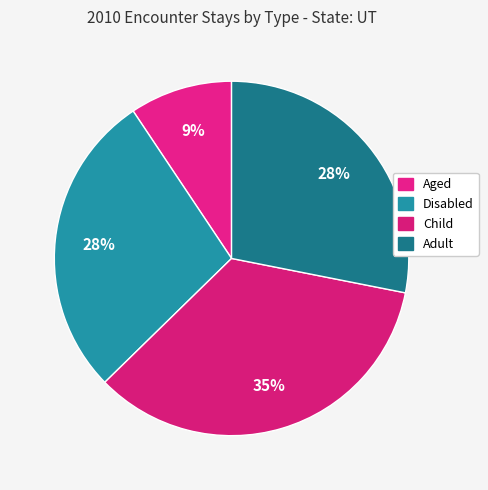

Rank the categories by value from highest to lowest.

Child, Adult, Disabled, Aged